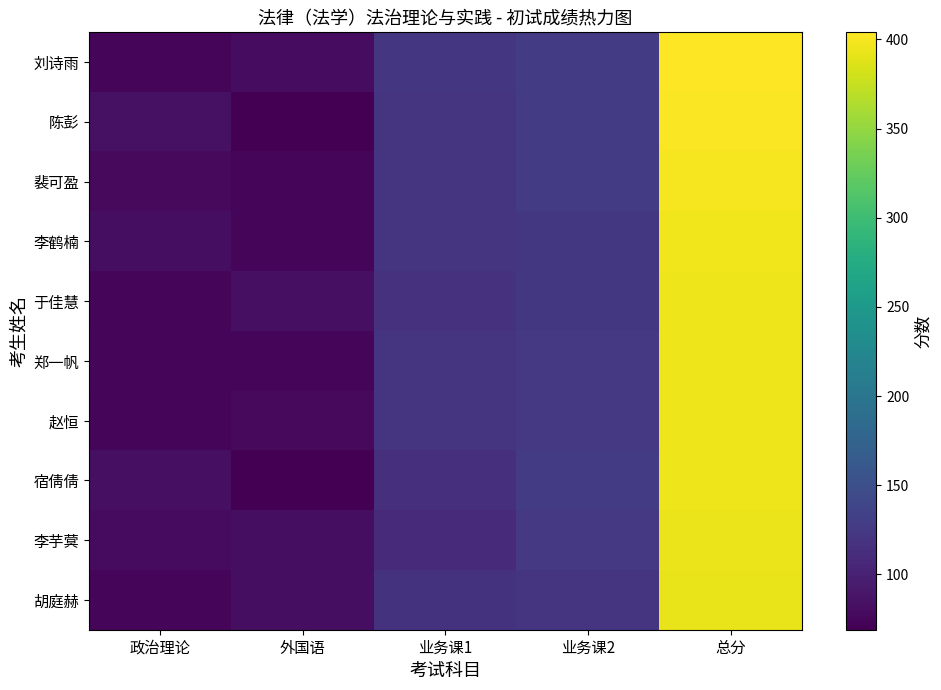

Which series changed the most between 外国语 and 业务课2?

陈彭